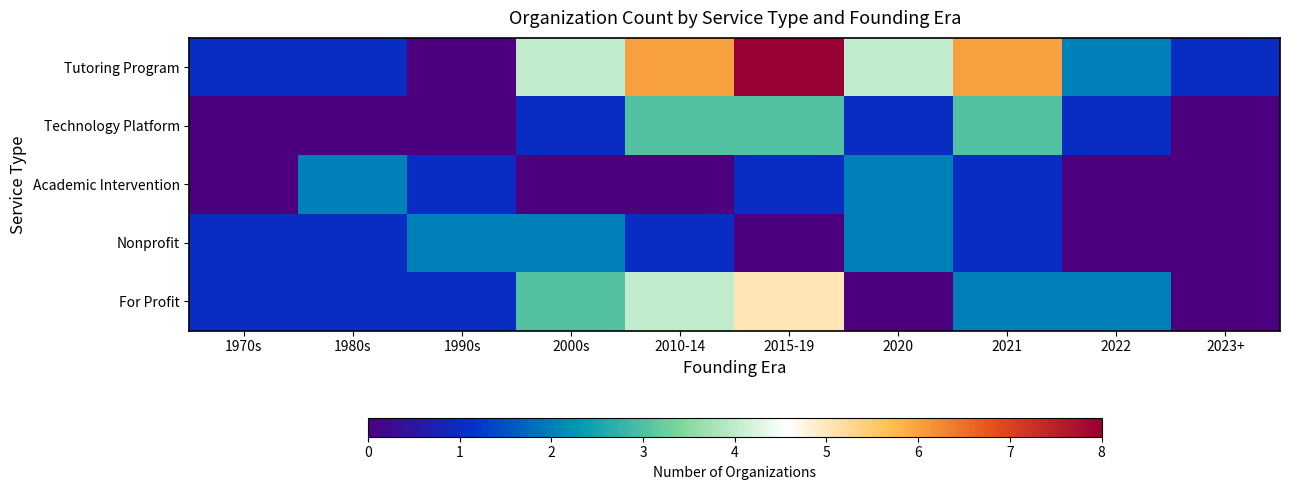

What is the total value across all series at 2021?

13